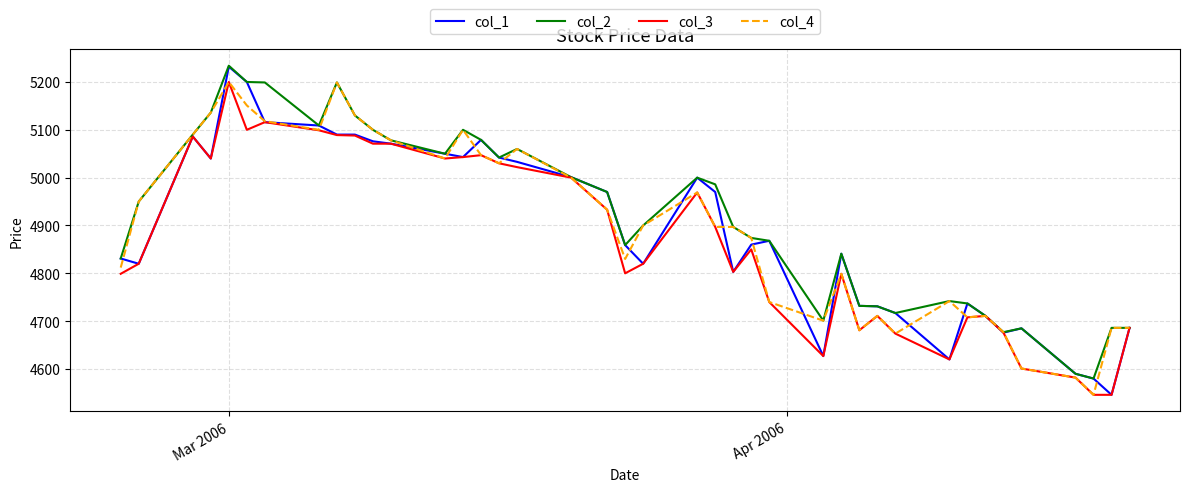

How many lines are shown in the chart?

4